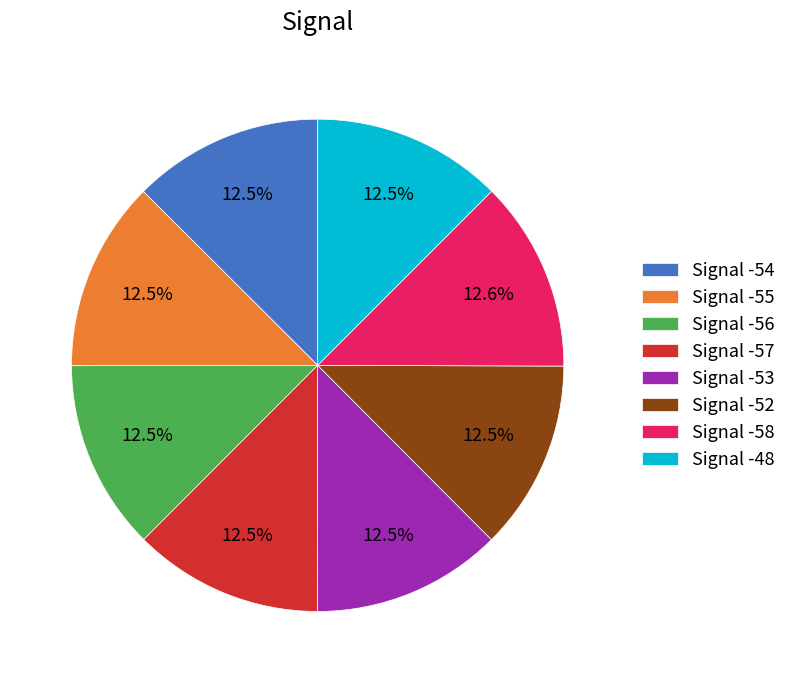

Does Signal -56 account for over 50% of the chart?

No